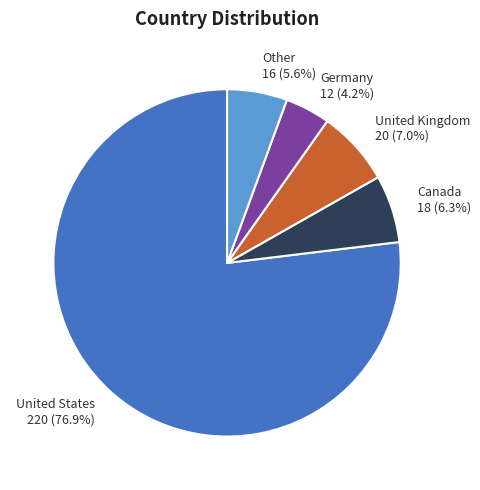

Which slice is the largest?

United States 220 (76.9%)